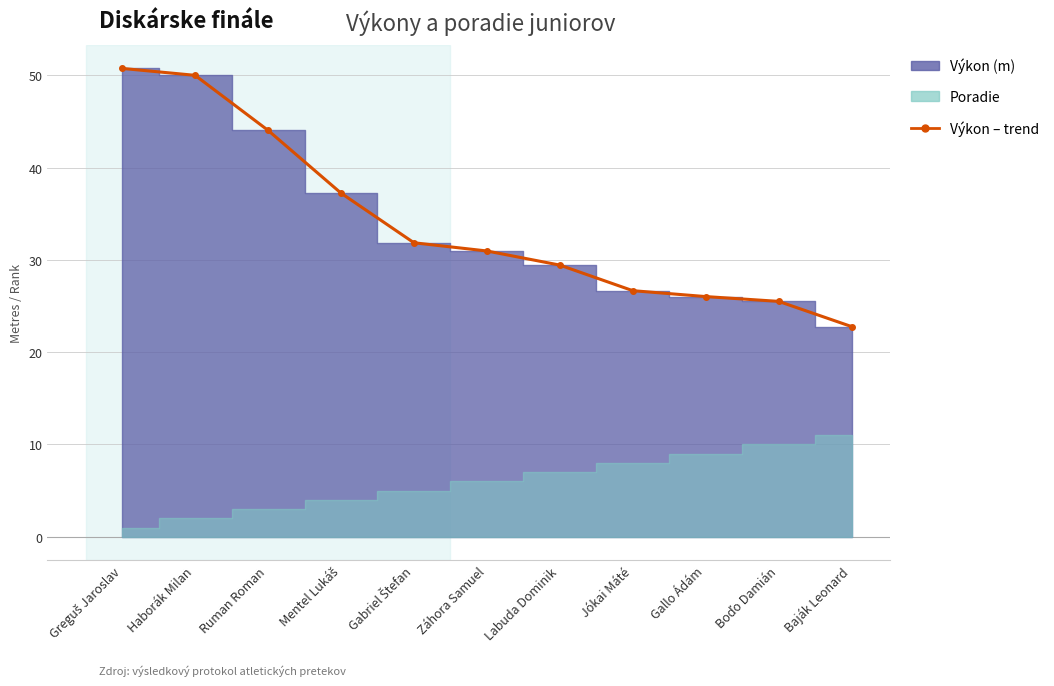

List the labels in order of value, smallest first.

Baják Leonard, Boďo Damián, Gallo Ádám, Jókai Máté, Labuda Dominik, Záhora Samuel, Gabriel Štefan, Mentel Lukáš, Ruman Roman, Haborák Milan, Greguš Jaroslav